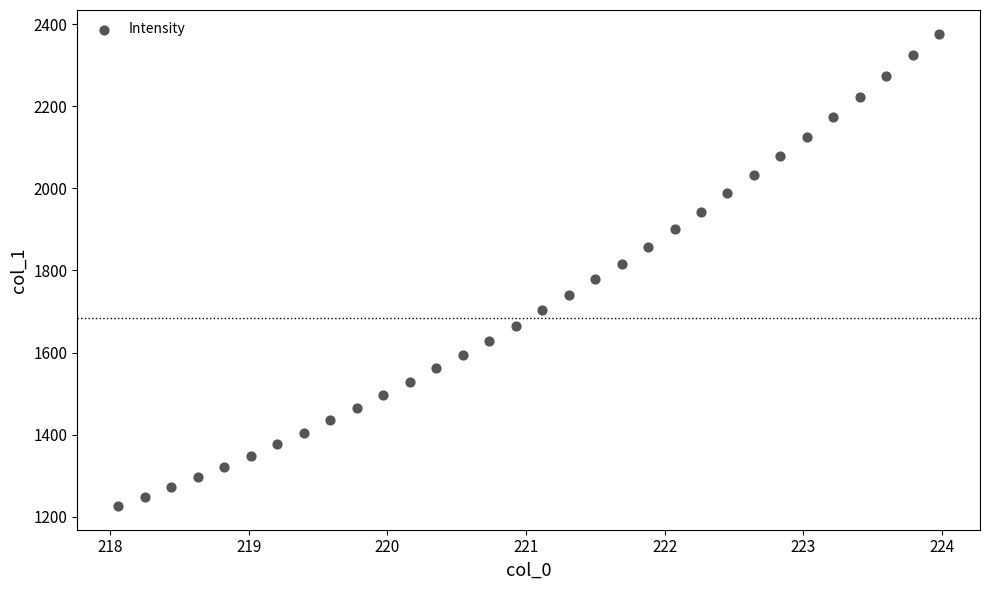

What is the range of X values (max minus min)?

5.9